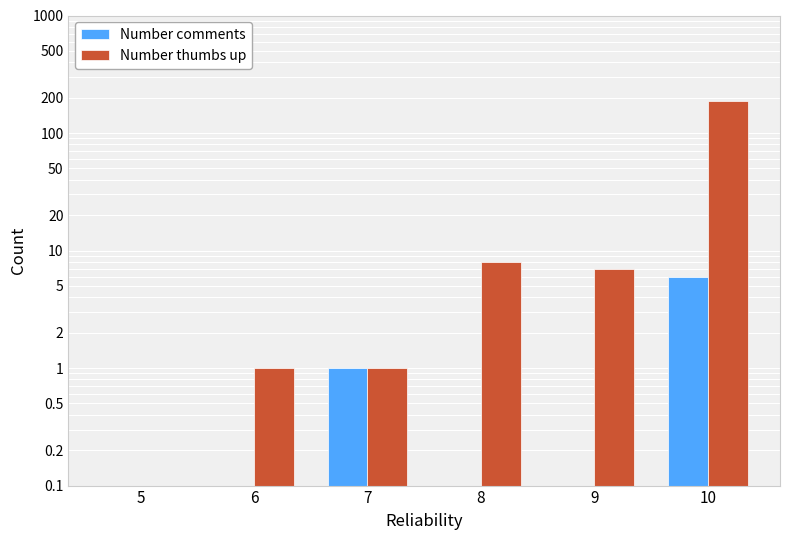

What is the value of the Number thumbs up bar at the 6th from the left?

186